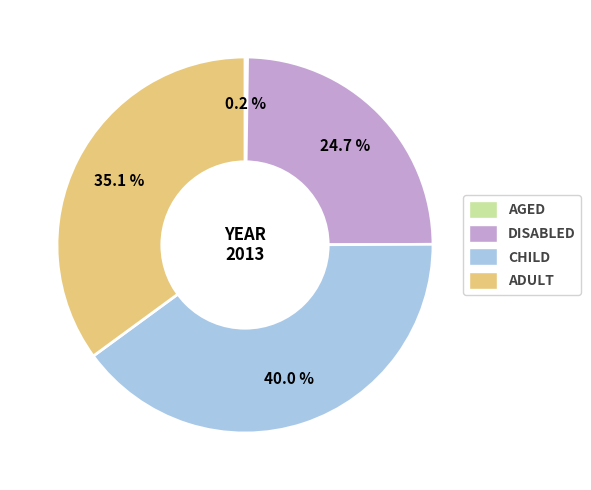

Is ADULT the majority of the pie?

No